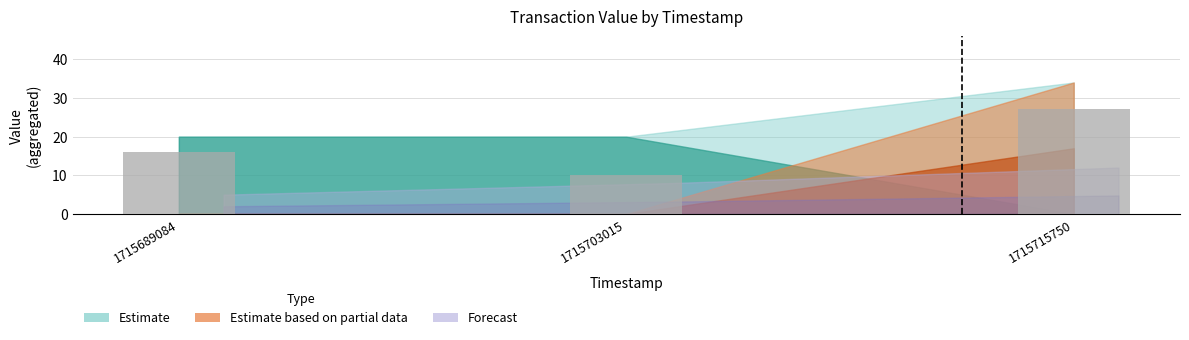

Where is the data nearest to the value 18?

1715689084